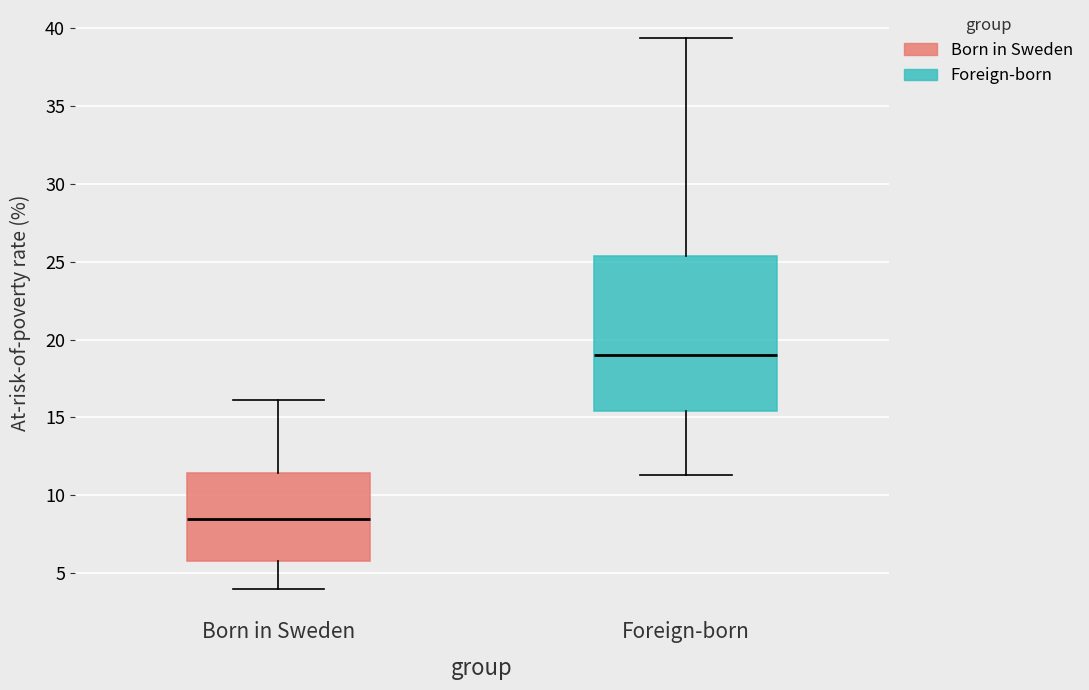

Where does the median line of the box for Foreign-born sit on the y-axis? The values are not printed on the chart, so give them approximately, as read against the axis.

19.0